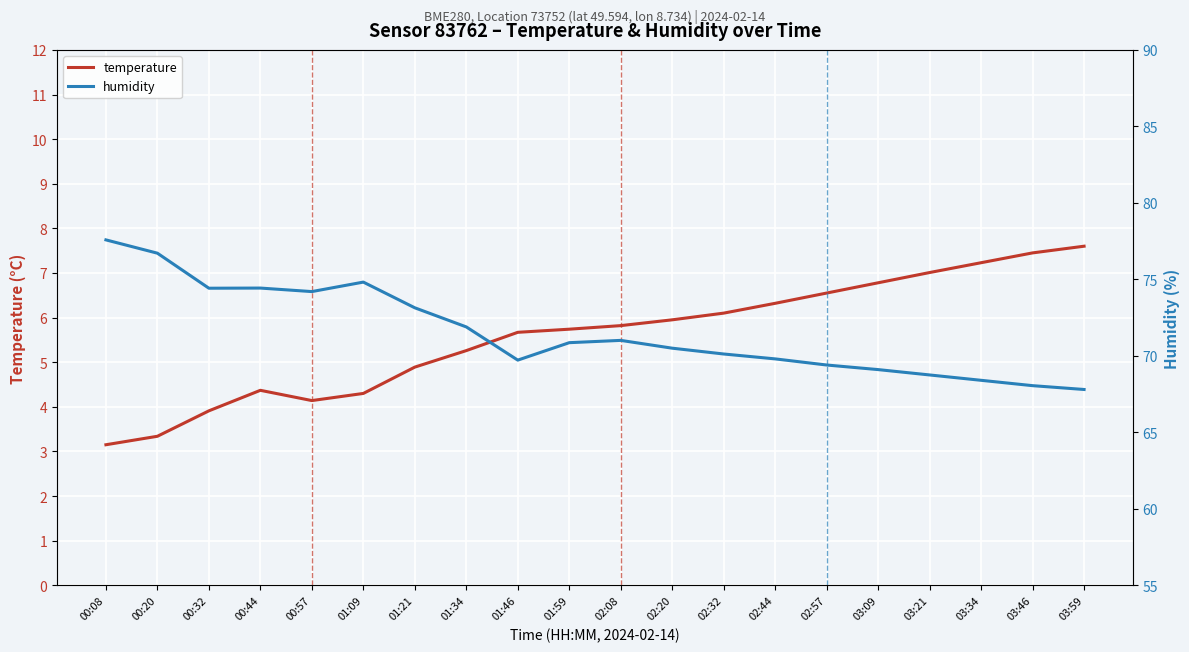

Which series has the largest total across all categories?

humidity